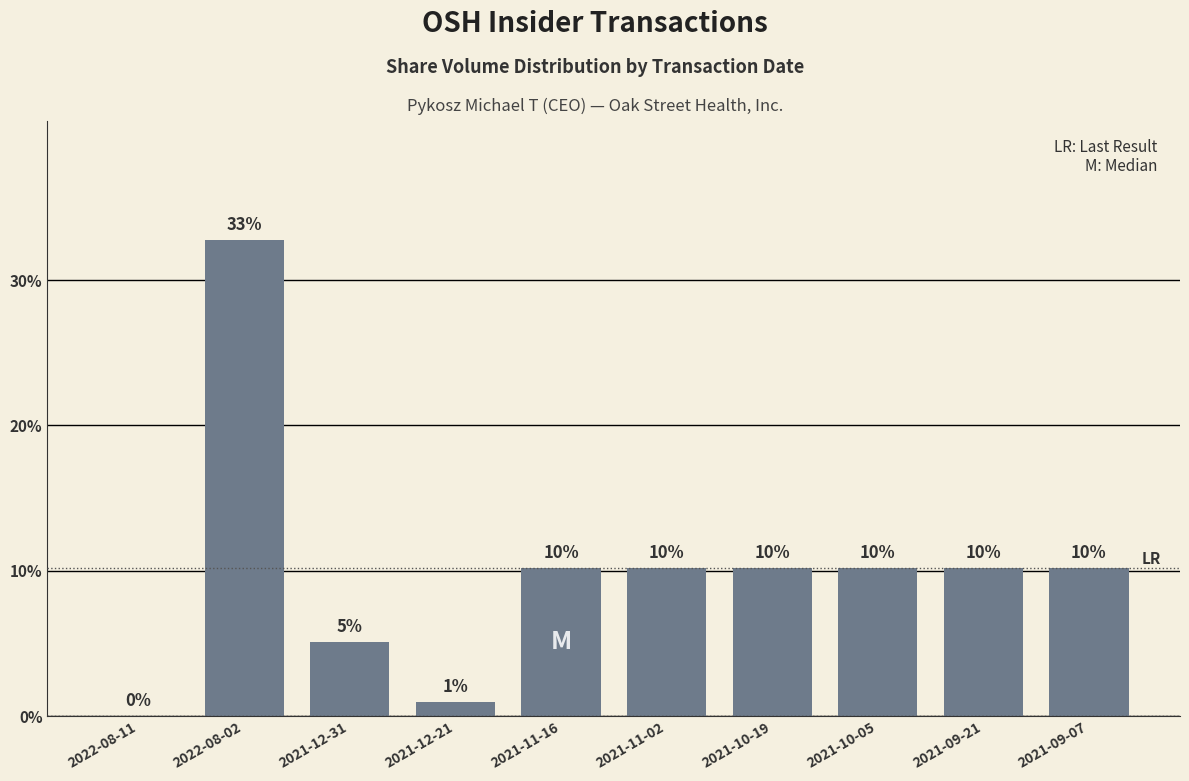

List the labels in order of value, largest first.

2022-08-02, 2021-11-16, 2021-11-02, 2021-10-19, 2021-10-05, 2021-09-21, 2021-09-07, 2021-12-31, 2021-12-21, 2022-08-11